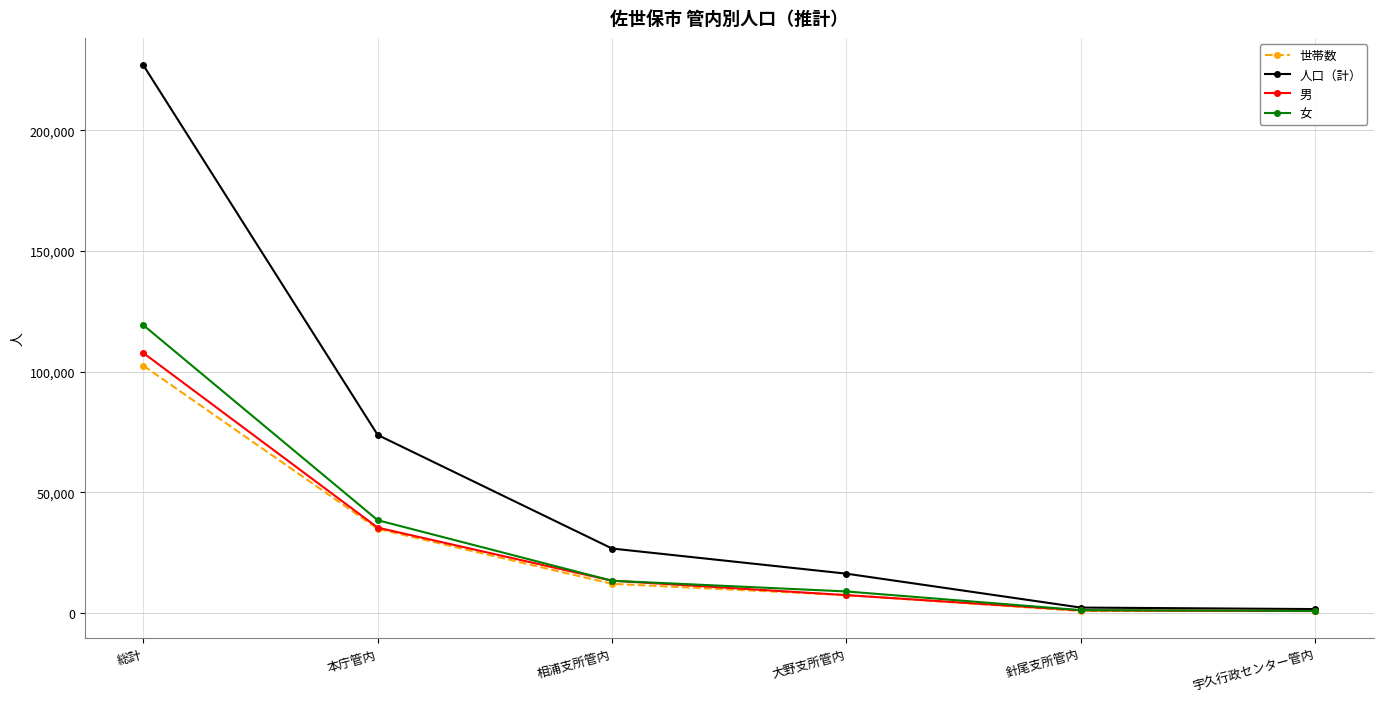

True or false: 世帯数 has more than 1 points higher than both neighbors.

False